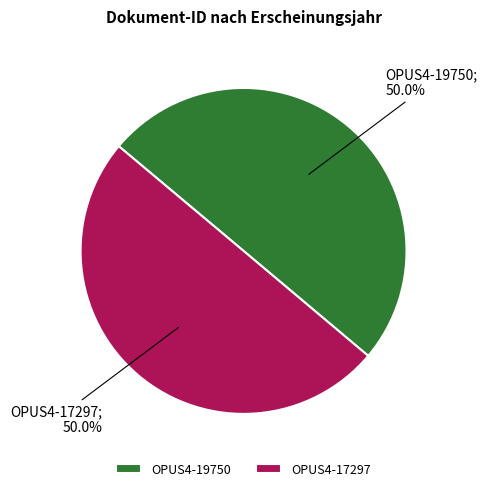

What is the ratio of the value at OPUS4-19750 to the value at OPUS4-17297?

1.0